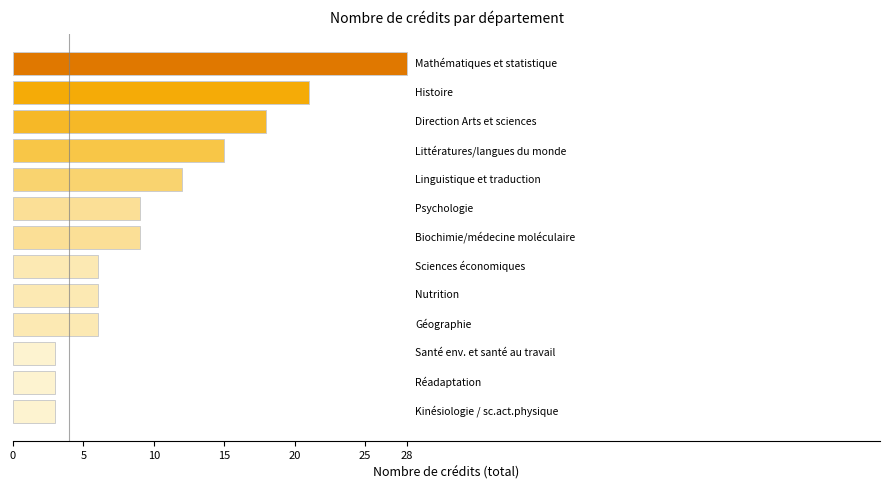

How many bars are there in total?

13